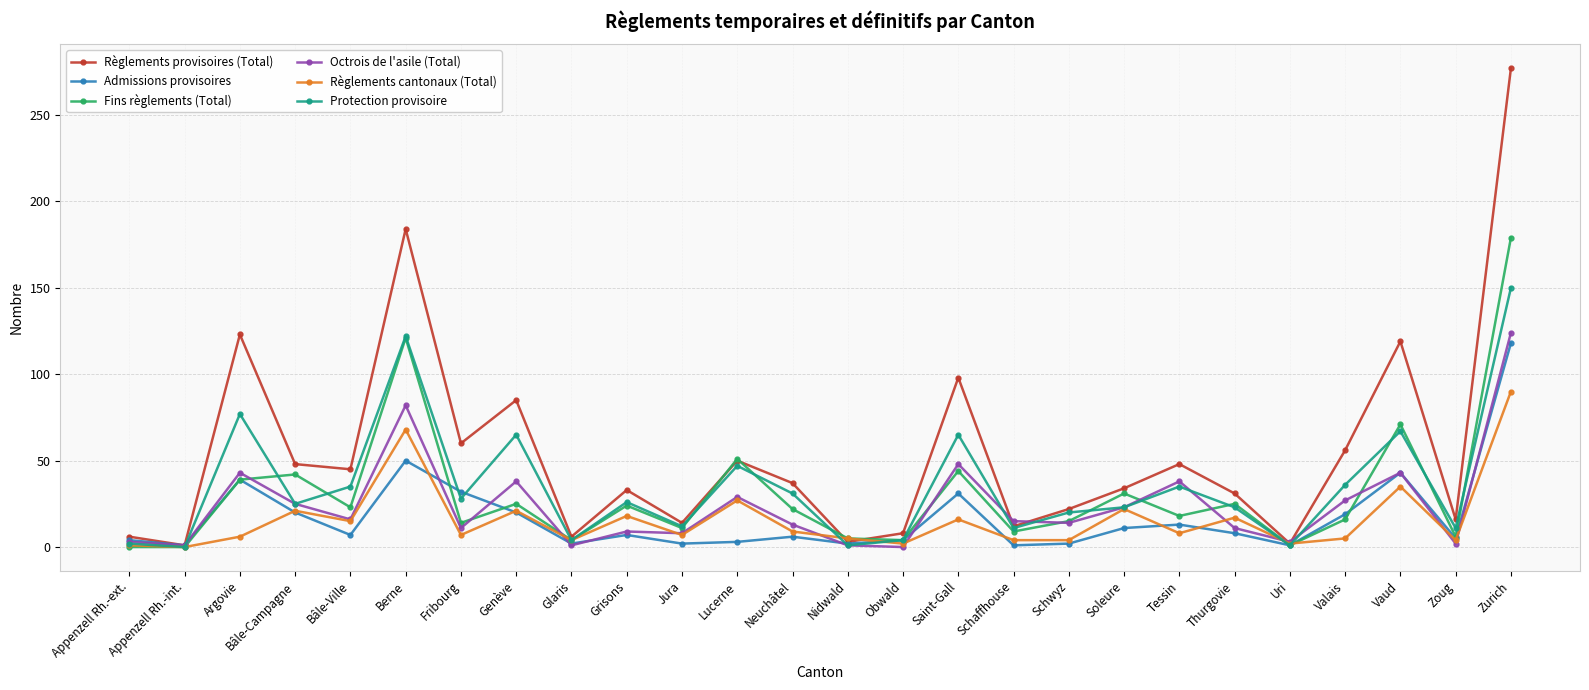

At which category does Admissions provisoires reach its first local peak?

Argovie